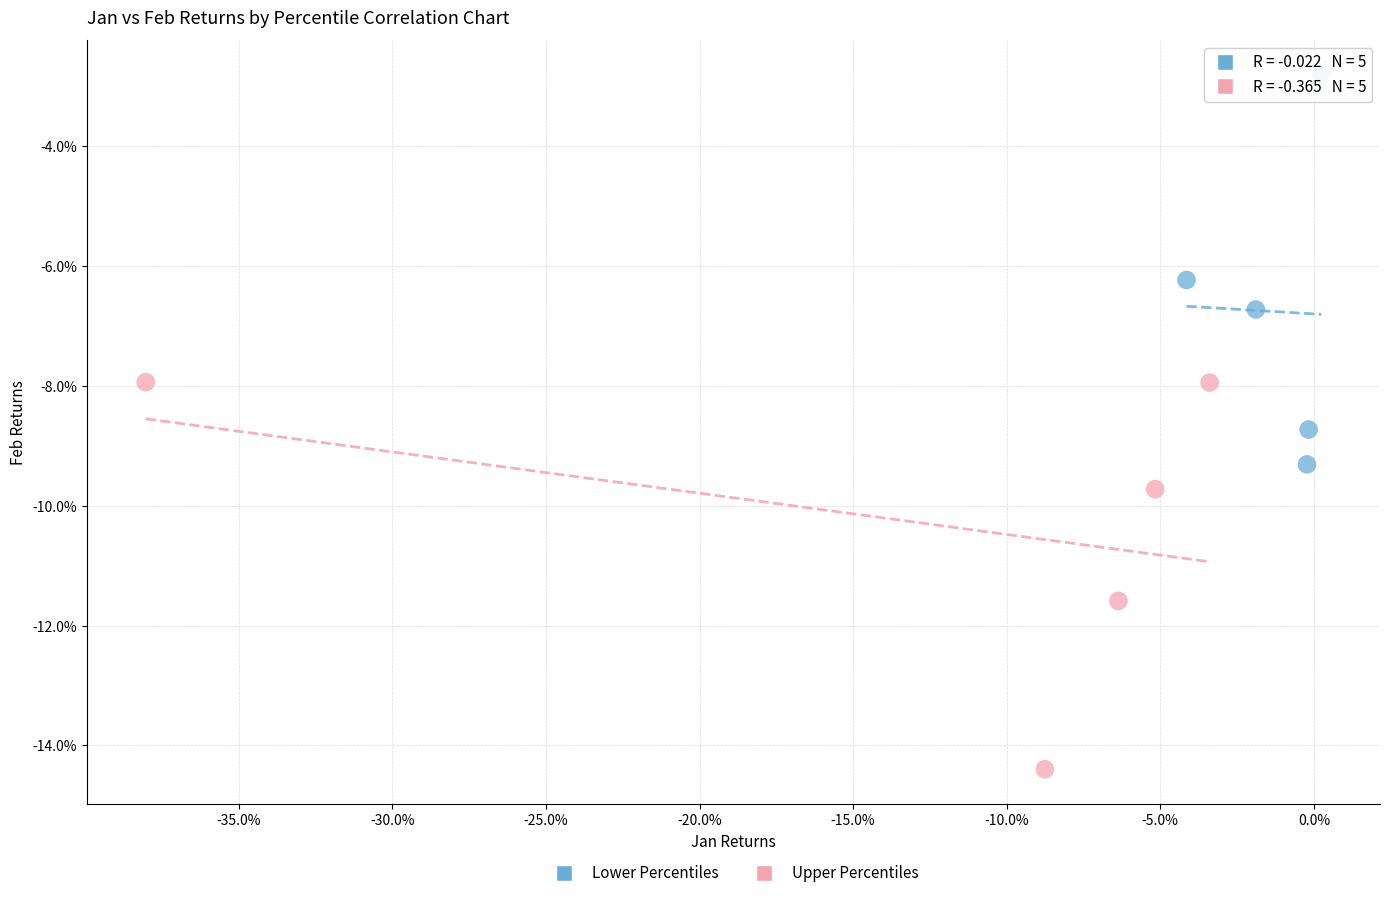

Which series contains the lowest Y value?

Upper Percentiles